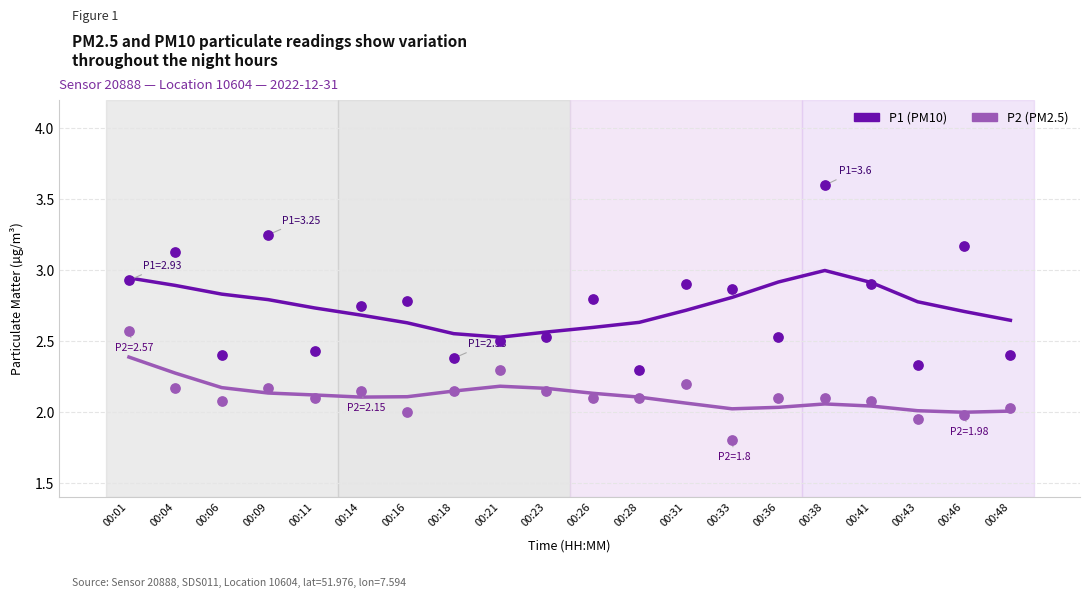

At which category is the sum across all series the highest?

00:01